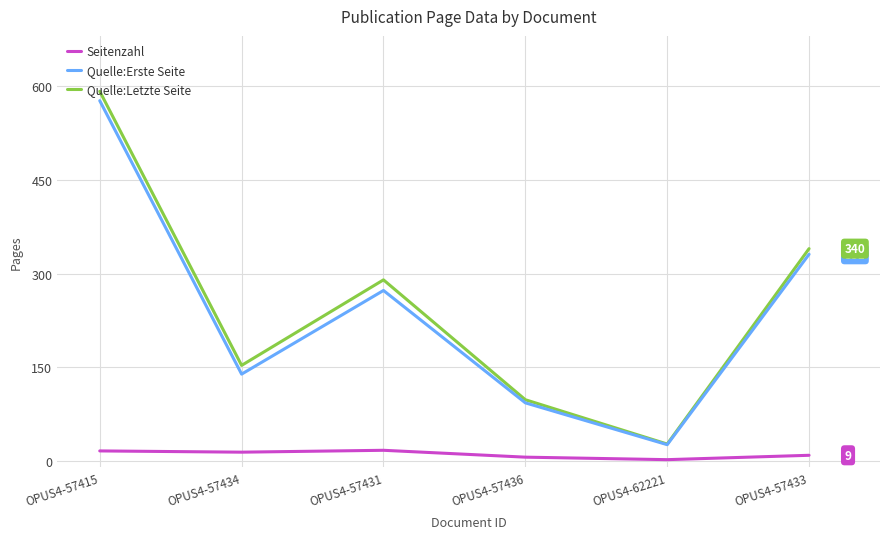

Where is Quelle:Letzte Seite nearest to the value 309?

OPUS4-57431